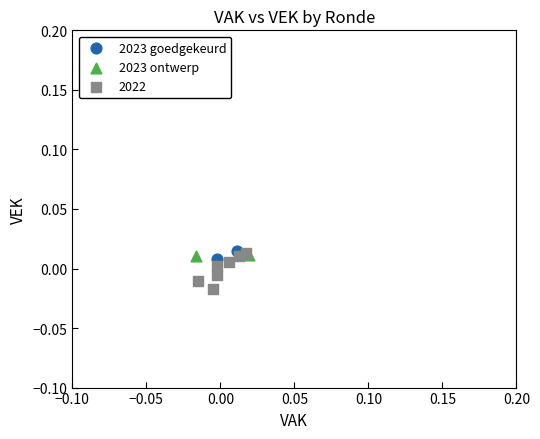

What are all the series names shown in the legend?

2023 goedgekeurd, 2023 ontwerp, 2022